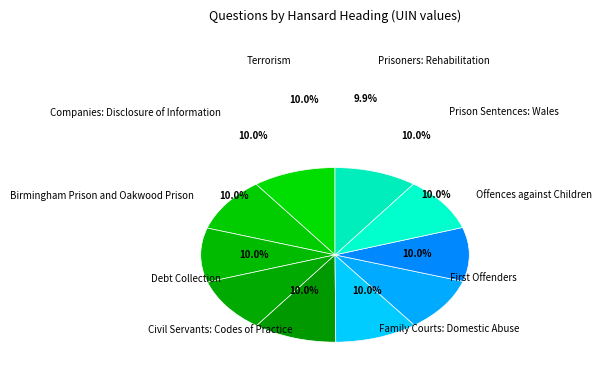

What is the ratio of the value at Civil Servants: Codes of Practice to the value at Prison Sentences: Wales?

1.0